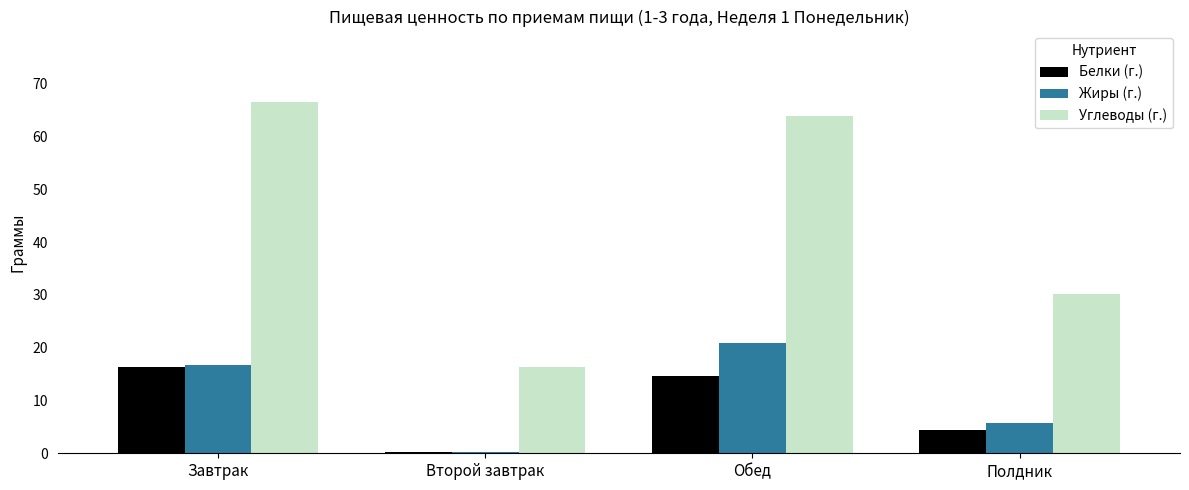

What is the difference between the Жиры (г.) values at Полдник and Завтрак?

10.9